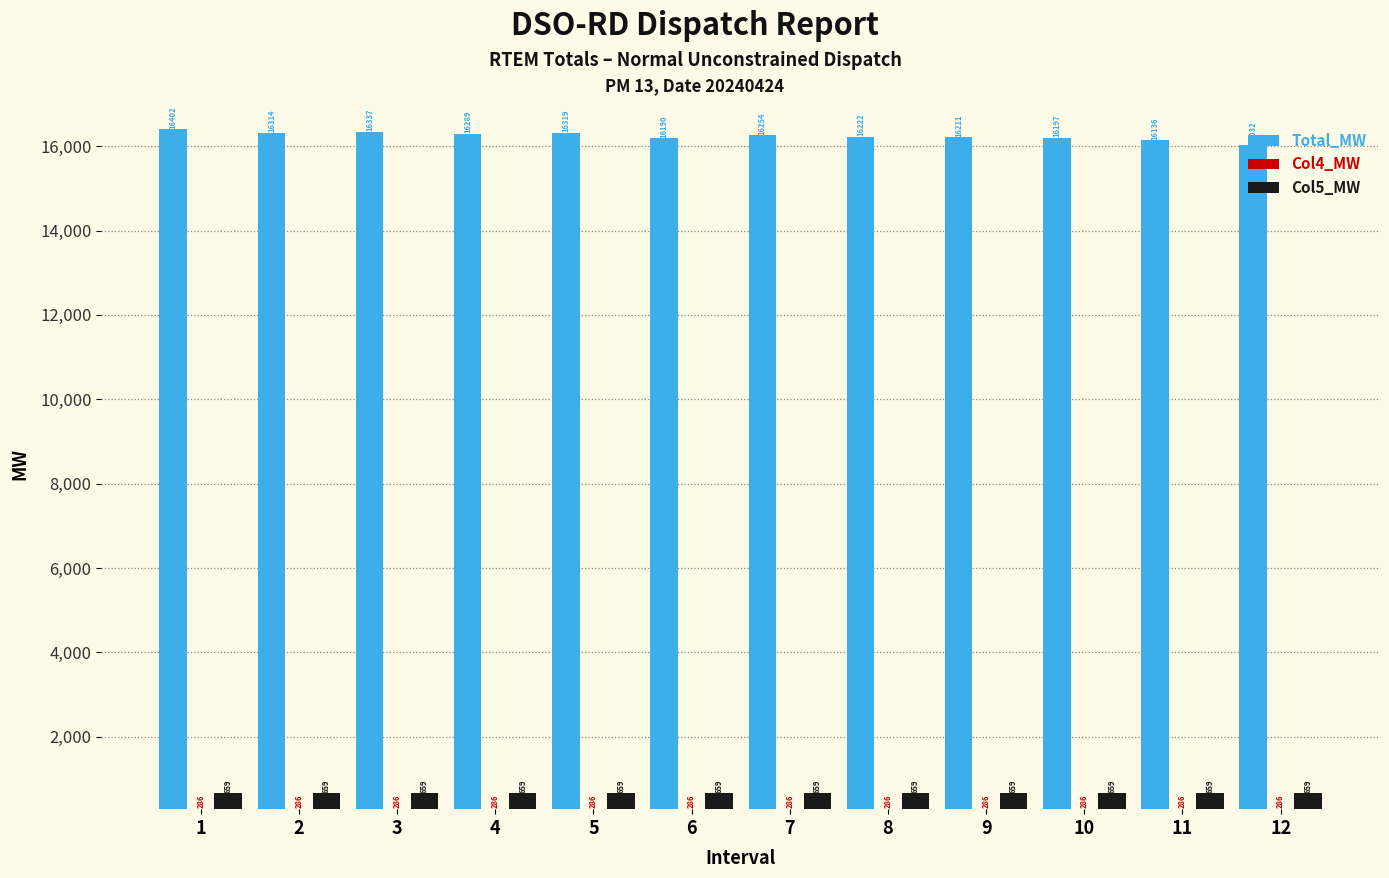

What is the highest value of the Col4_MW series?

285.9